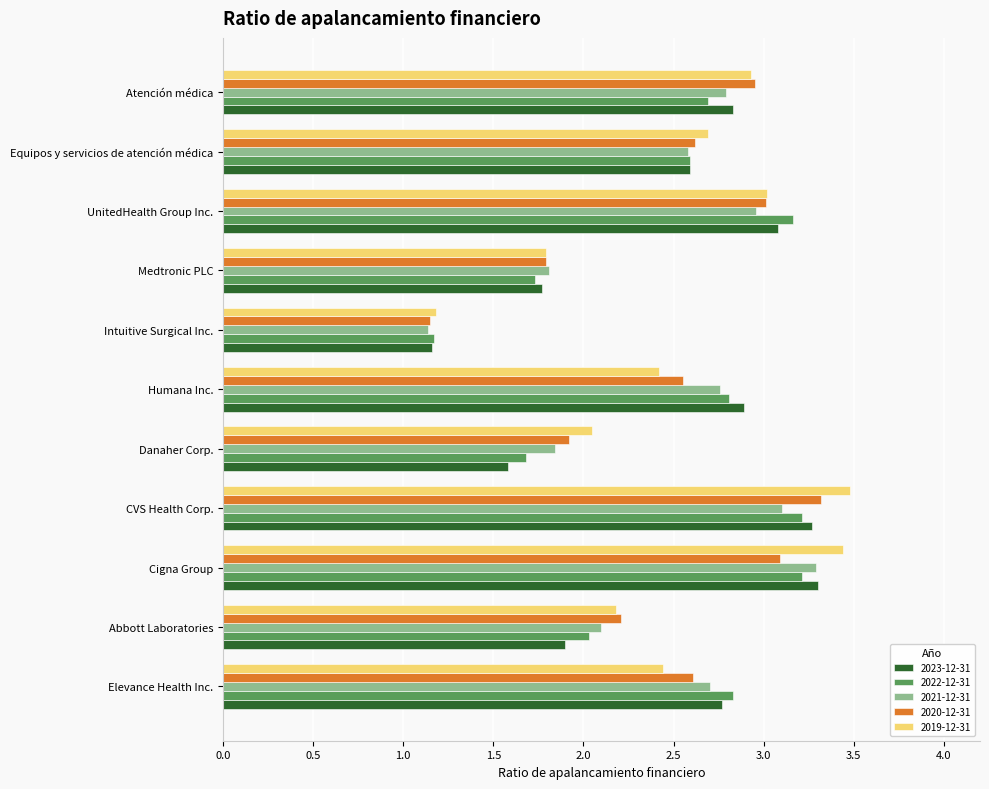

What value does the 2022-12-31 series have at Atención médica?

2.7